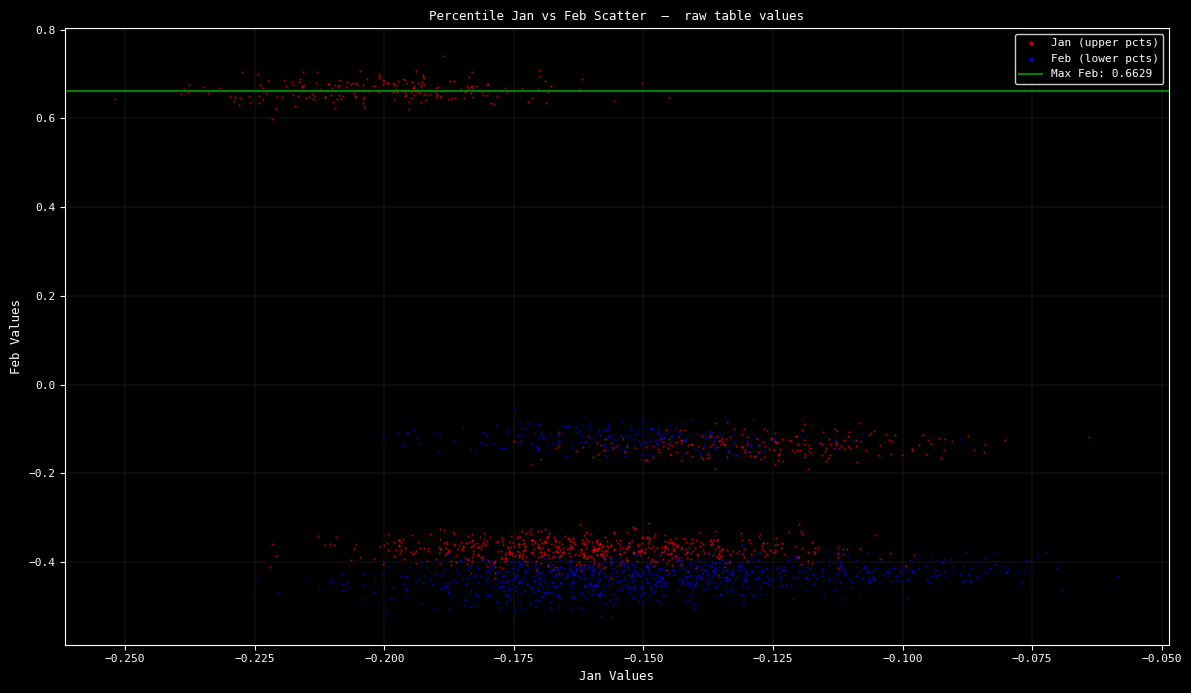

Which series has the largest Y range (max minus min)?

Jan (upper pcts)